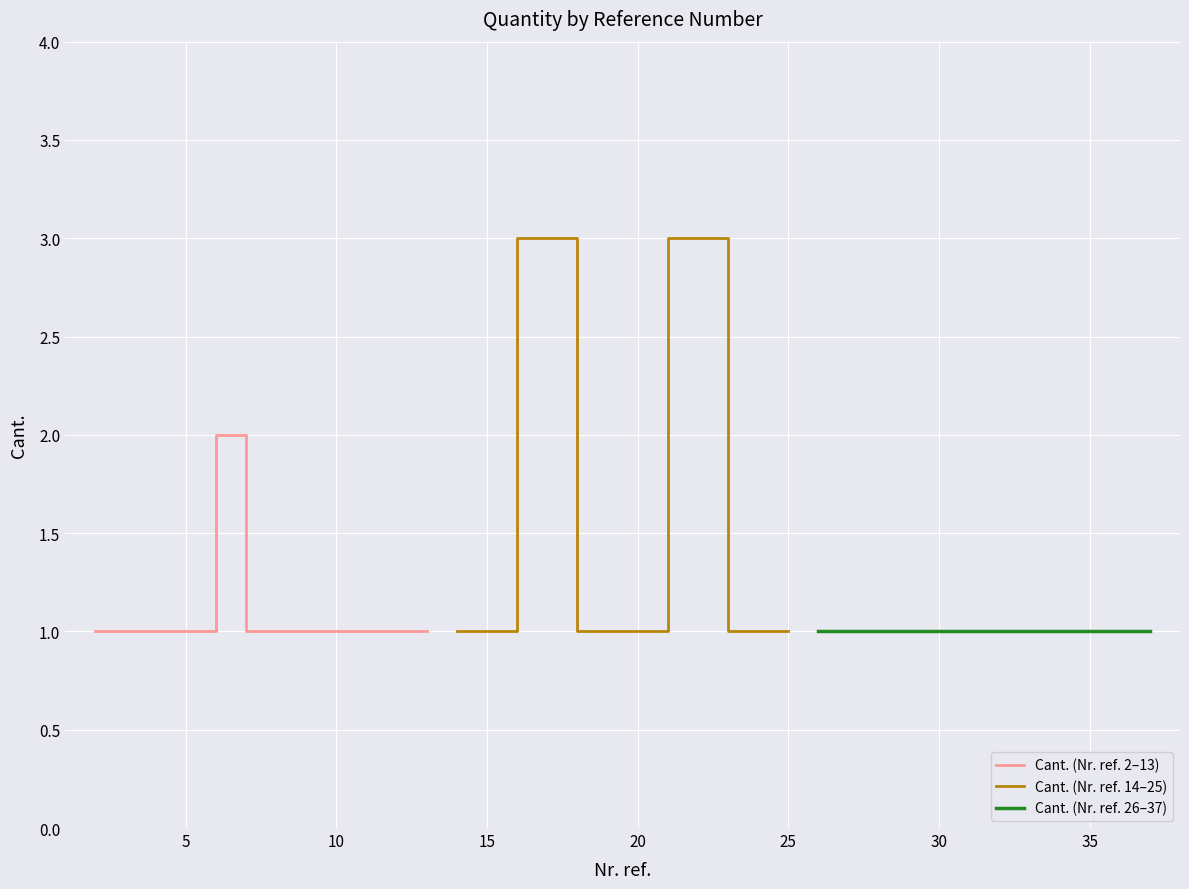

The value of Cant. (Nr. ref. 26–37) at 0 is 2. True or false?

False